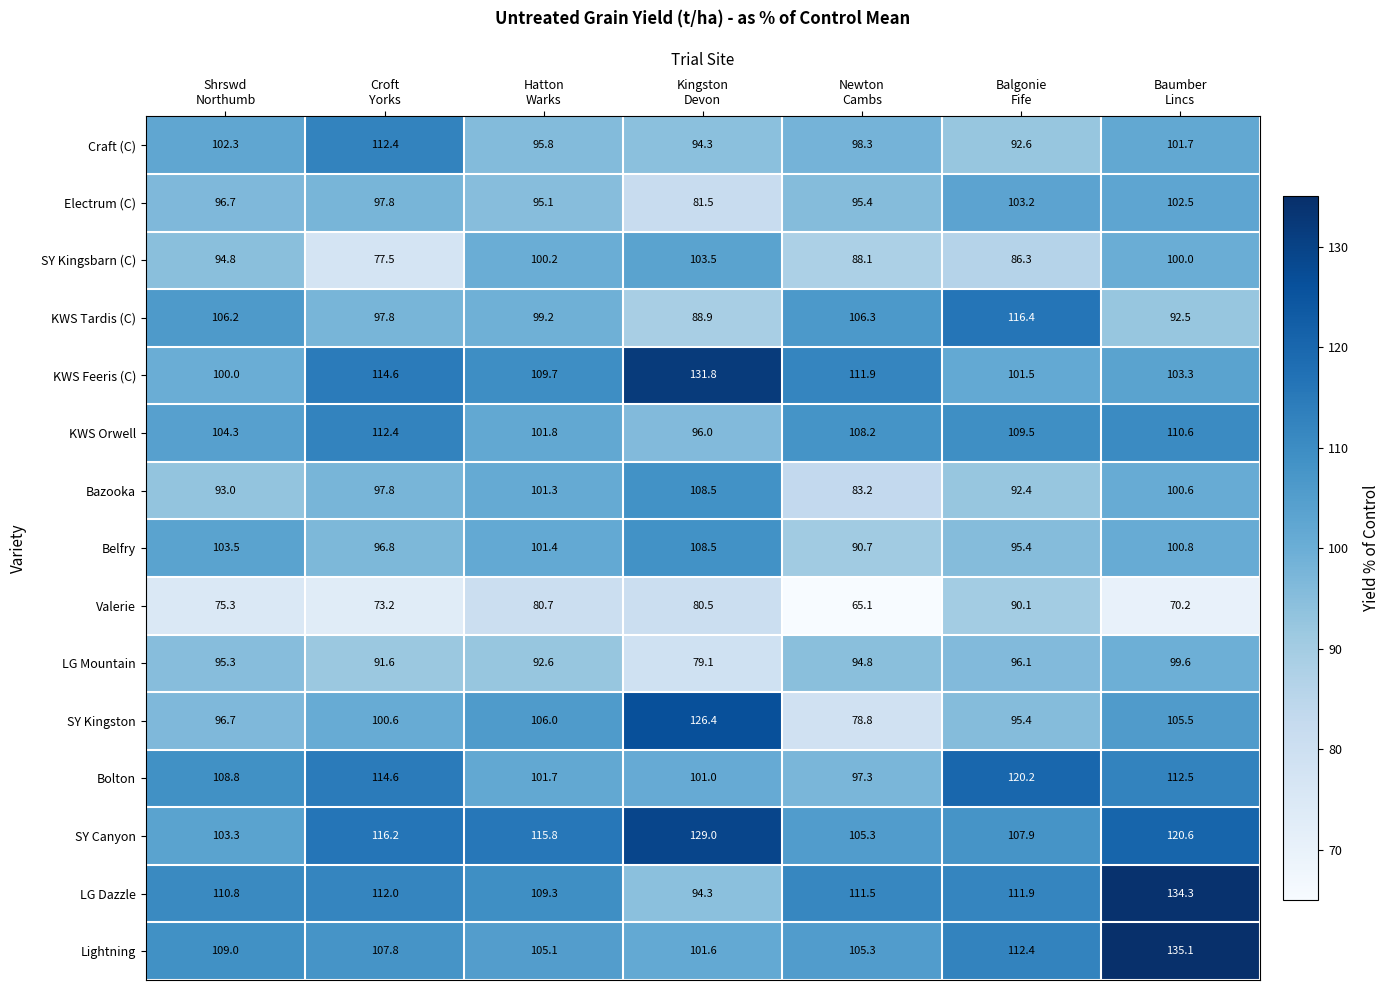

What is the difference between the highest and lowest values at Kingston
Devon?

52.7